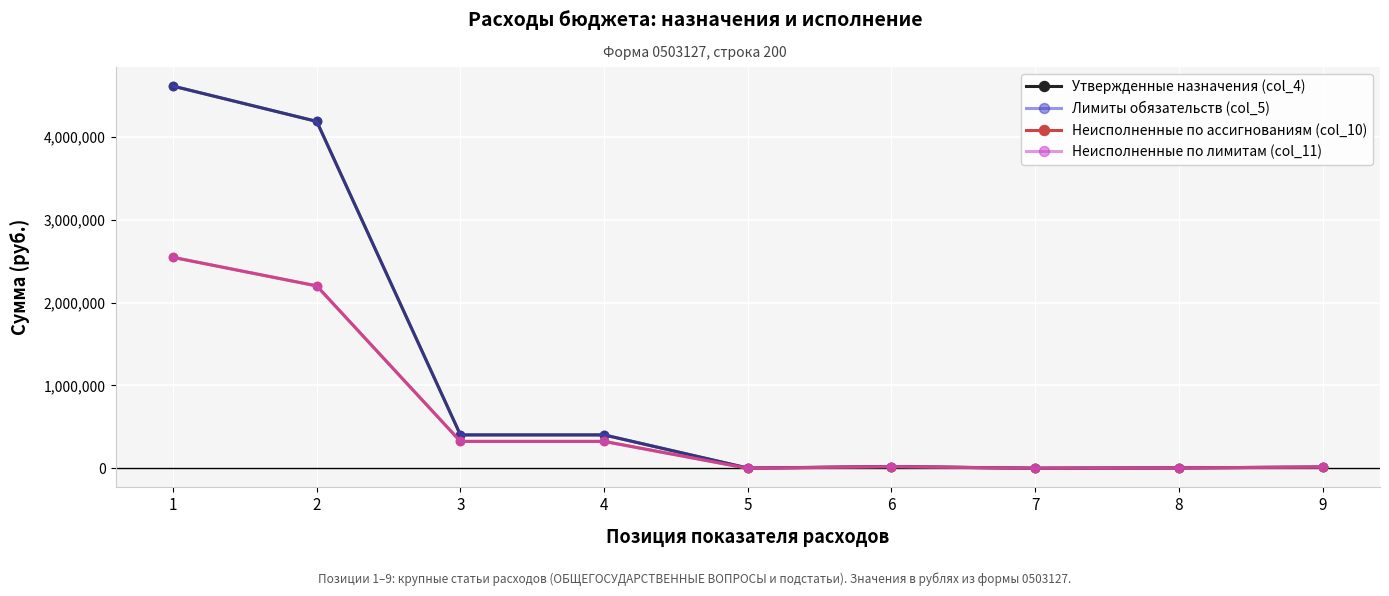

Is this an area chart (filled region under the line)?

No